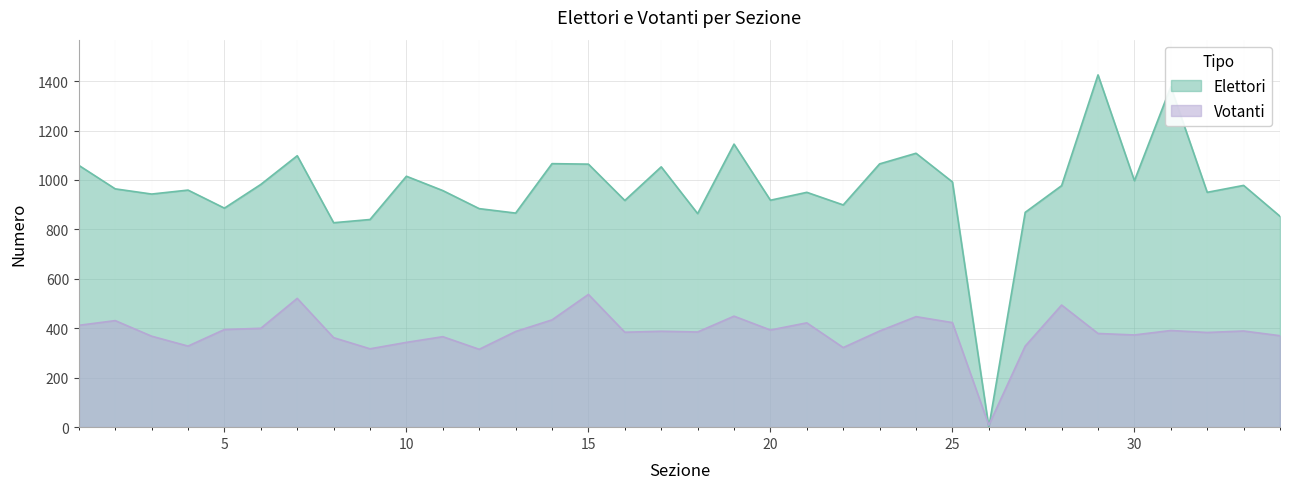

What is the sum of the Elettori values at 15 and 27?

1933